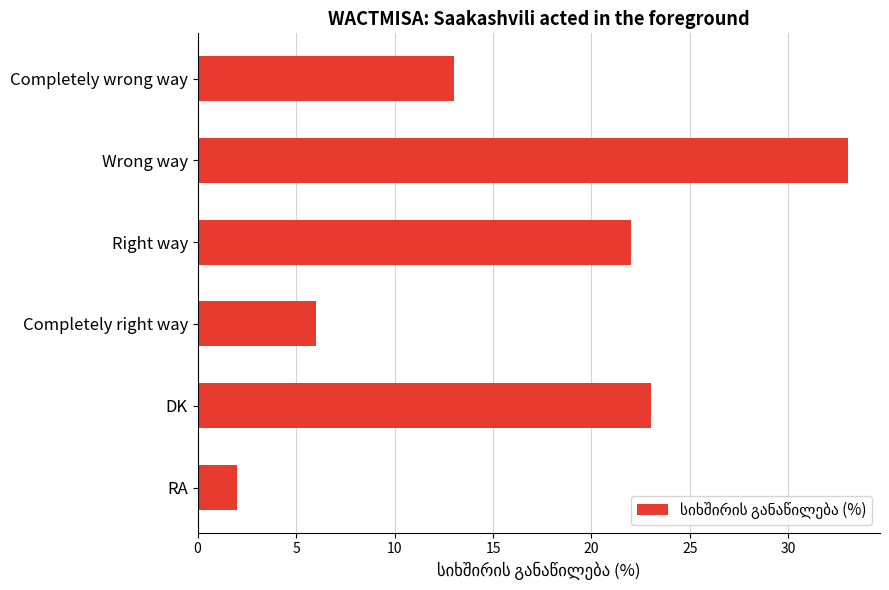

What is the difference between the maximum and second lowest values?

27